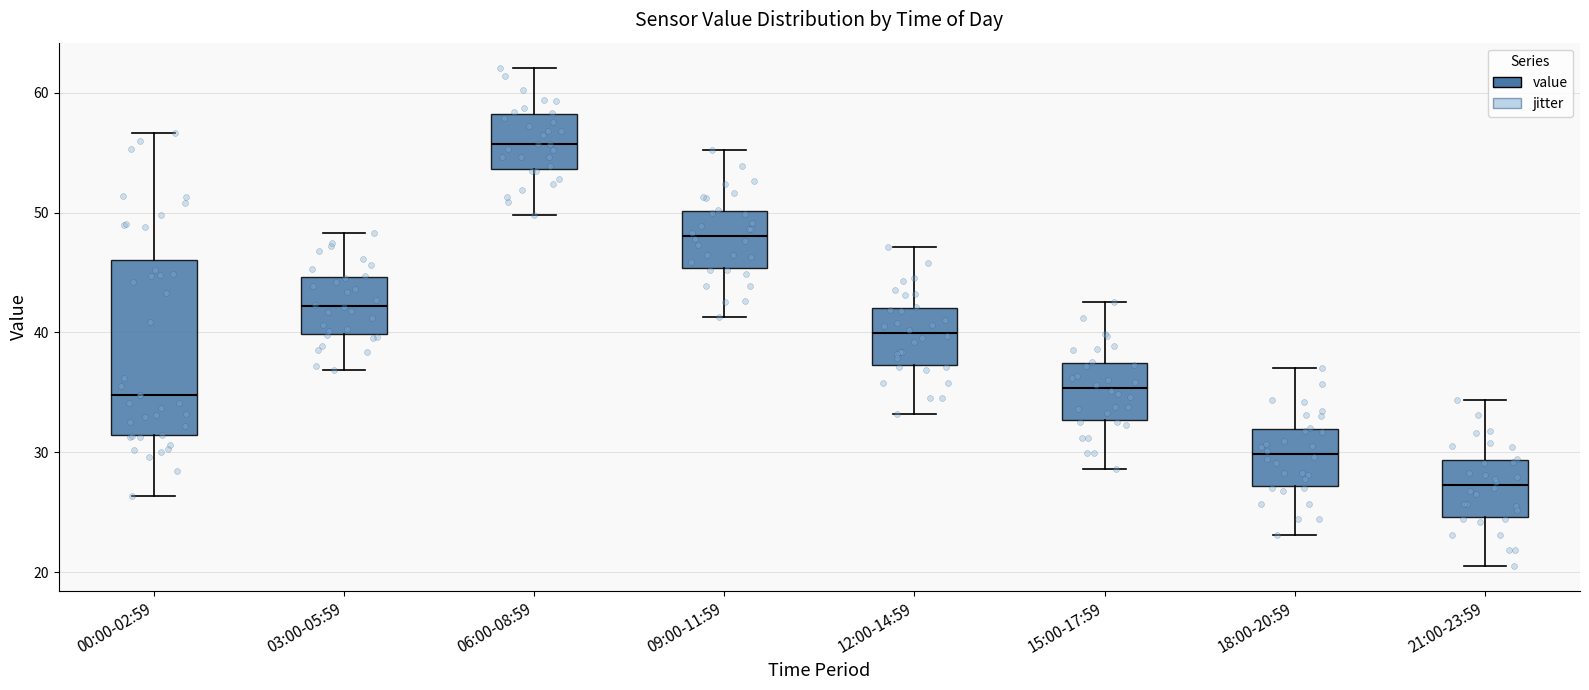

Which box's median line is the lowest?

21:00-23:59